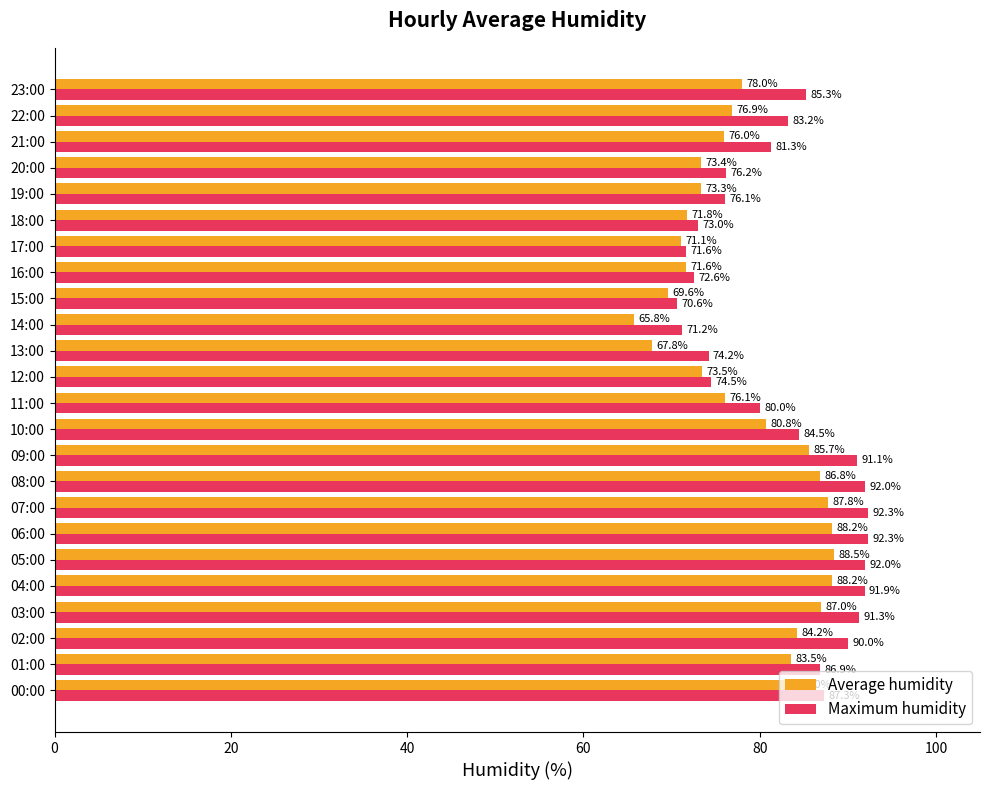

At how many categories does at least one series exceed 71?

23